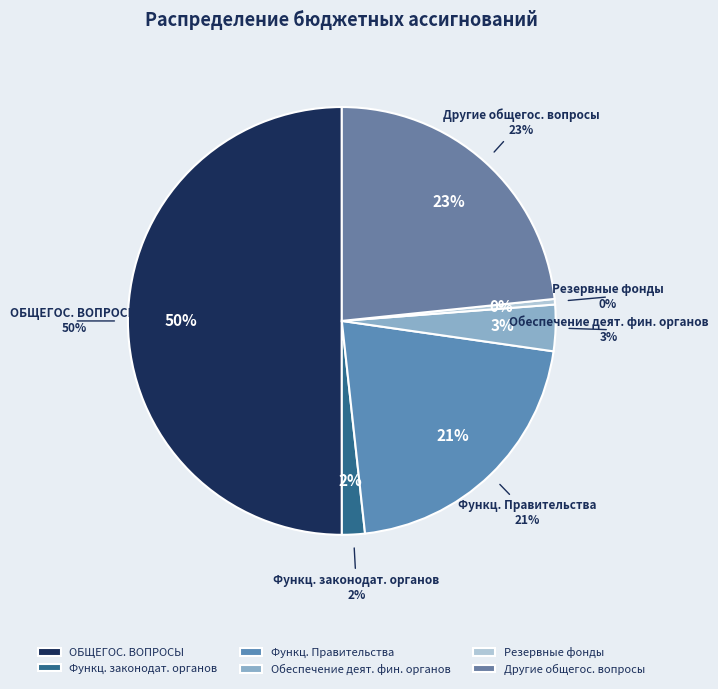

What portion of the pie excludes Резервные фонды?

99.6%